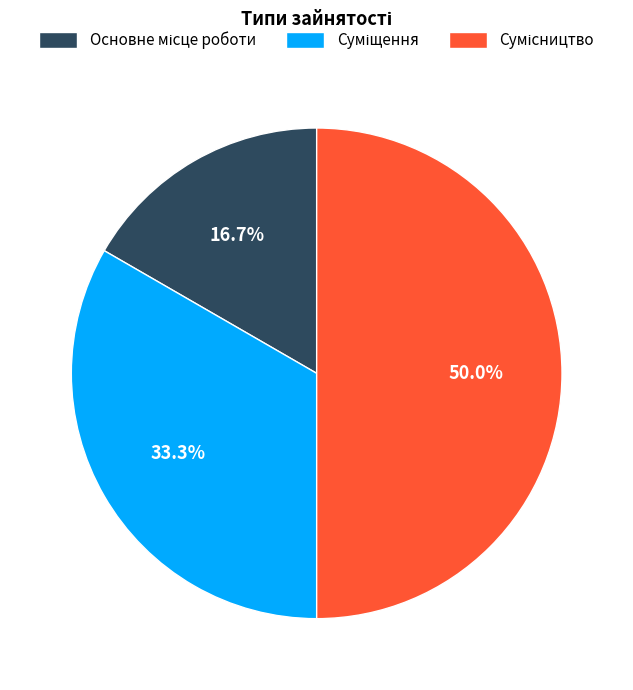

Between Сумісництво and Суміщення, which is larger?

Сумісництво